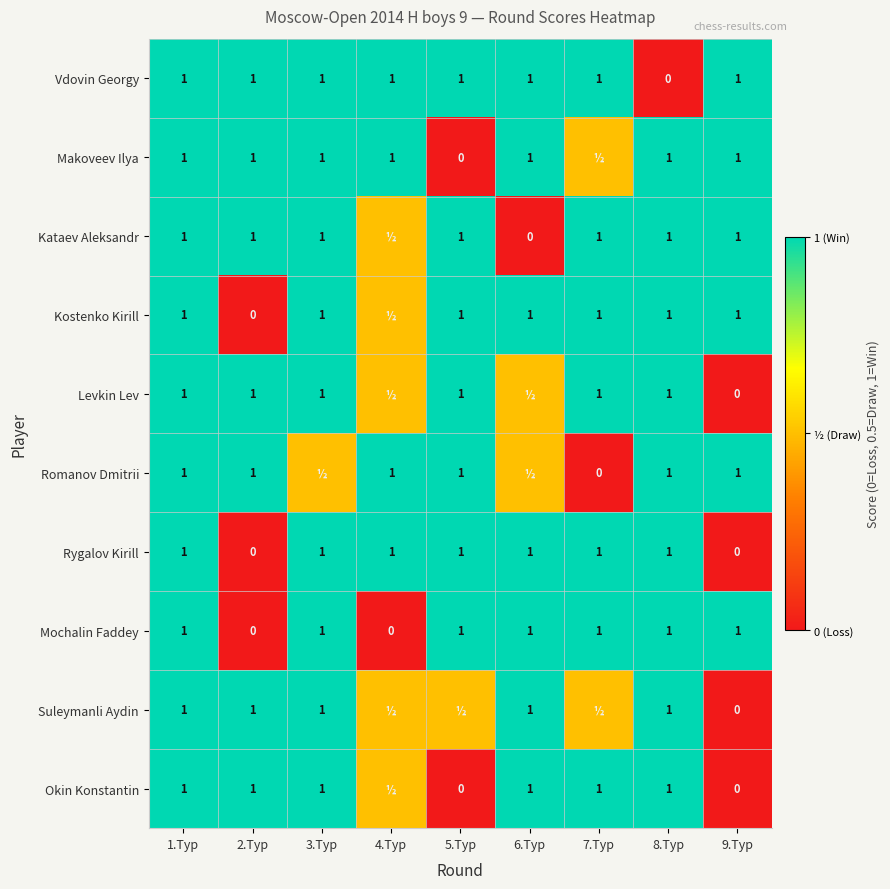

The Rygalov Kirill series shows 0.0 at 2.Тур. True or false?

True